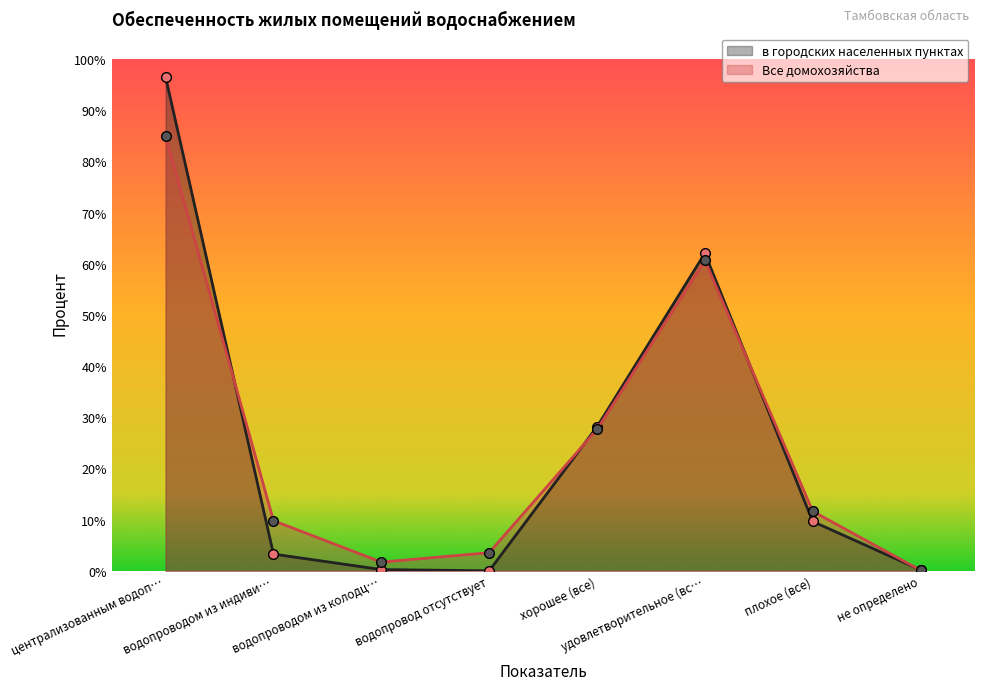

At which category is the sum across all series the highest?

централизованным водоп…